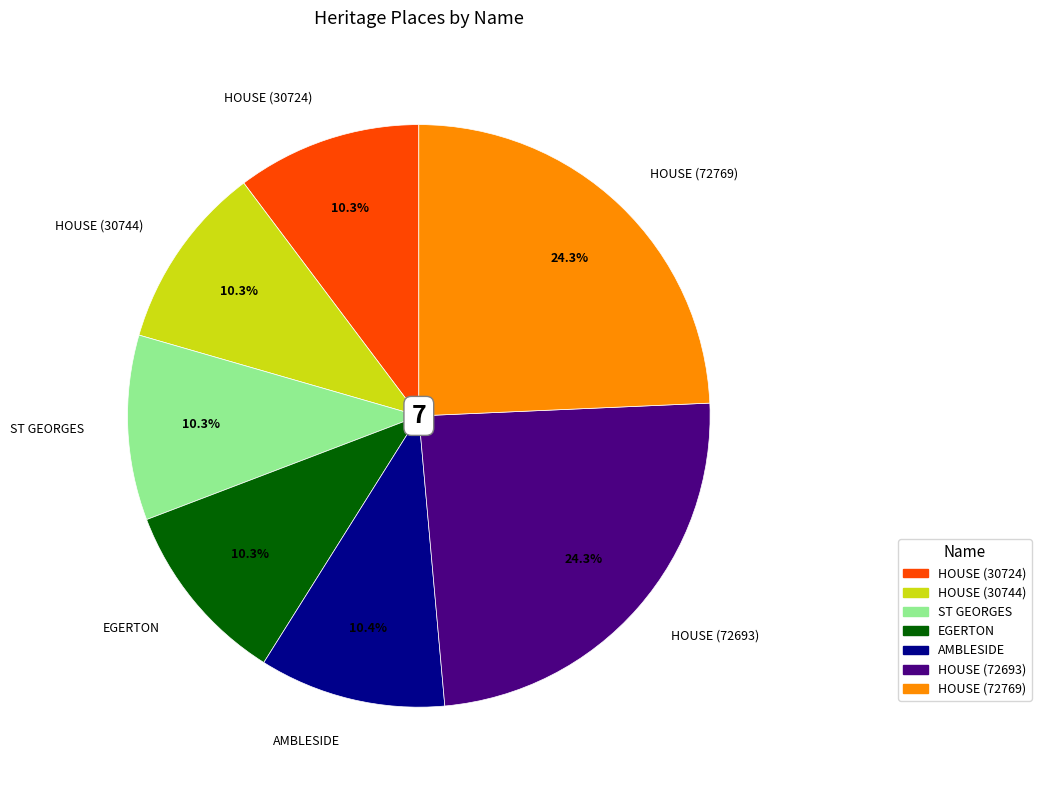

Which has a higher value, HOUSE (72769) or EGERTON?

HOUSE (72769)